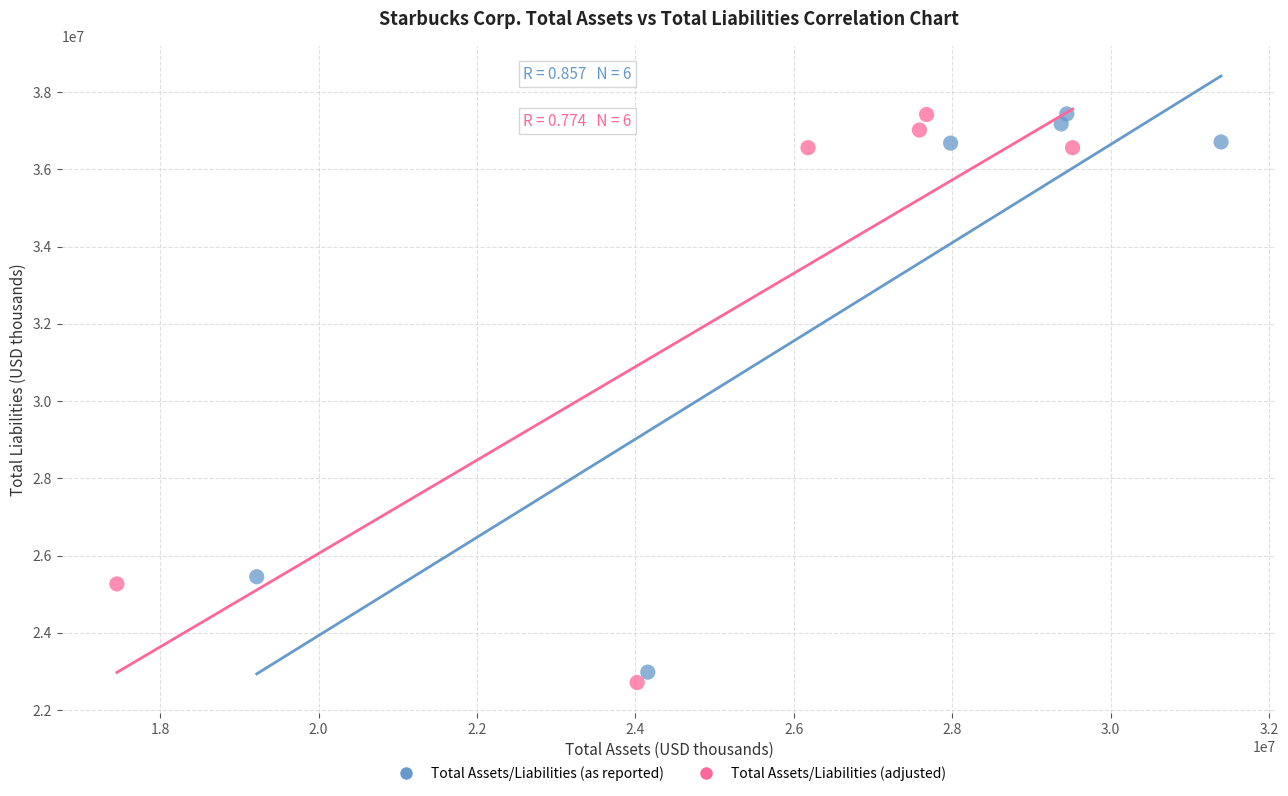

Which series has the largest Y range (max minus min)?

Total Assets/Liabilities (adjusted)